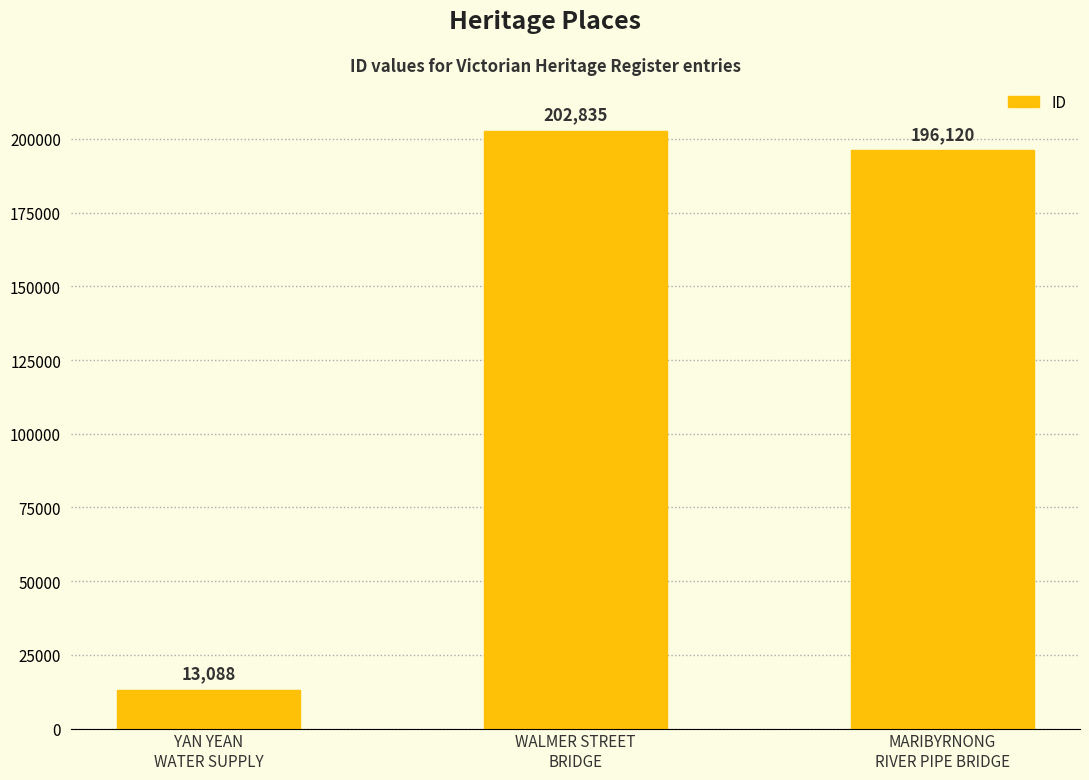

The value at MARIBYRNONG
RIVER PIPE BRIDGE is 196120. True or false?

True